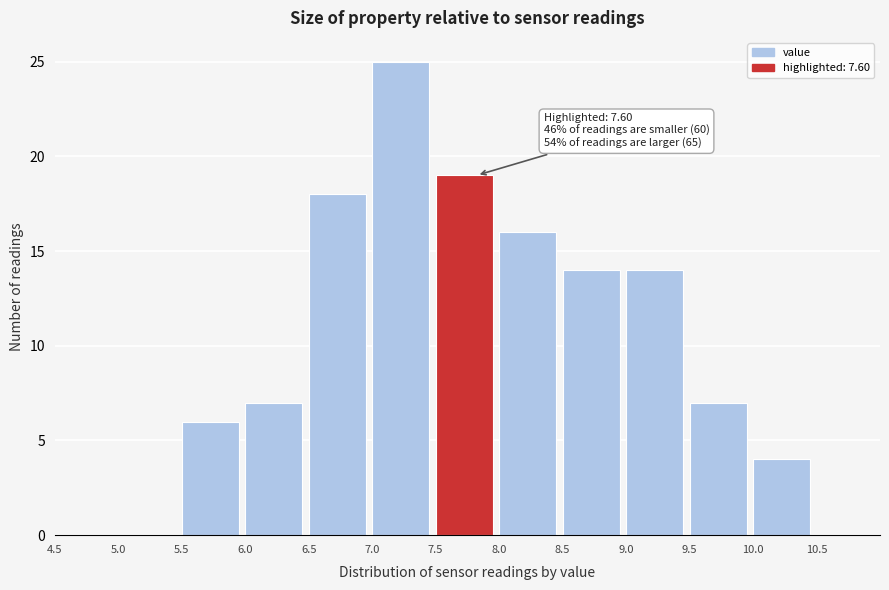

Which range on the x-axis has the tallest bar?

7.0 to 7.5